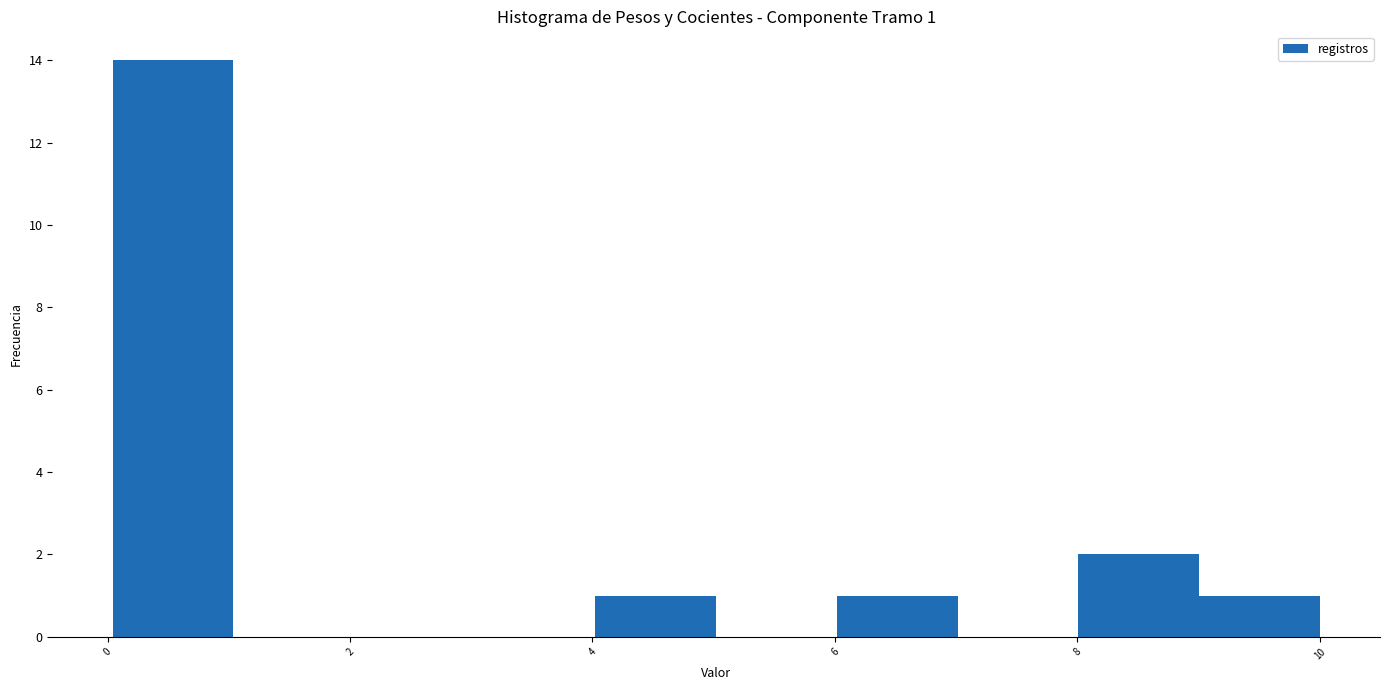

Which range on the x-axis has the tallest bar?

0 to 1